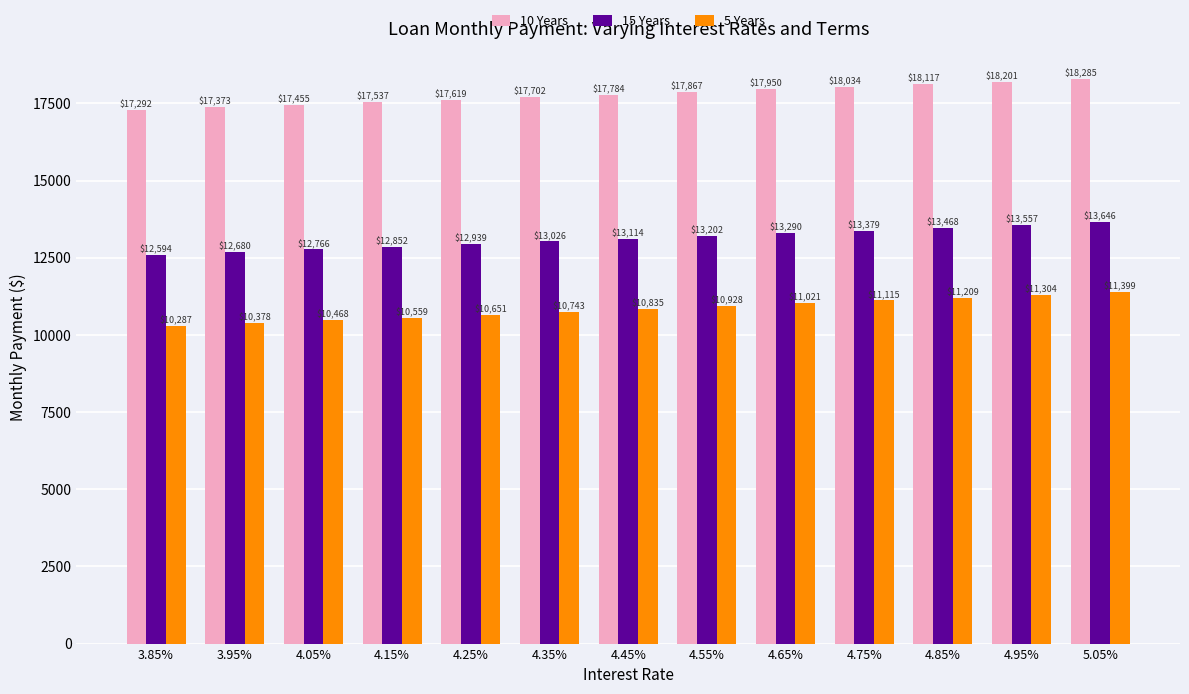

List the series in order of their peak value, highest first.

10 Years, 15 Years, 5 Years